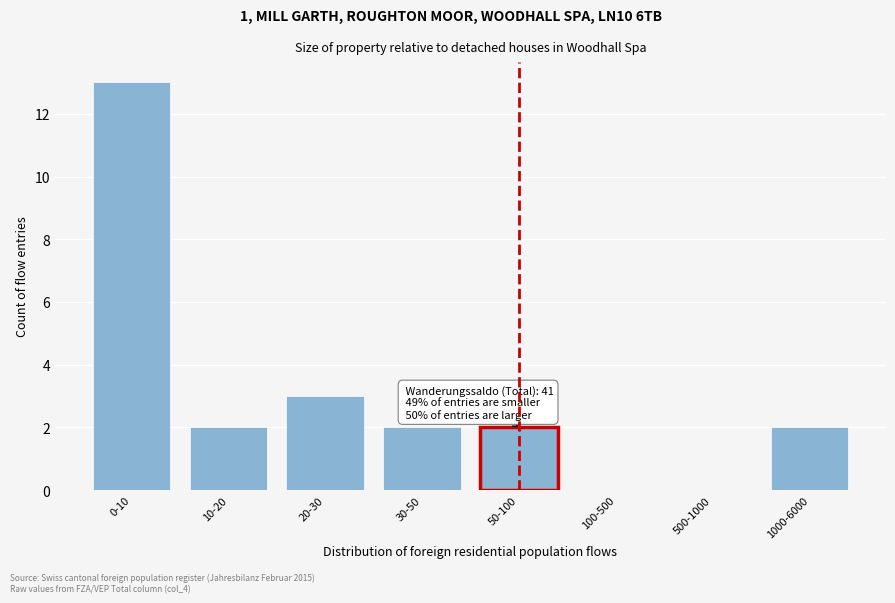

Reading left to right, what are all the values shown in this chart?

0-10=13	10-20=2	20-30=3	30-50=2	50-100=2	100-500=0	500-1000=0	1000-6000=2